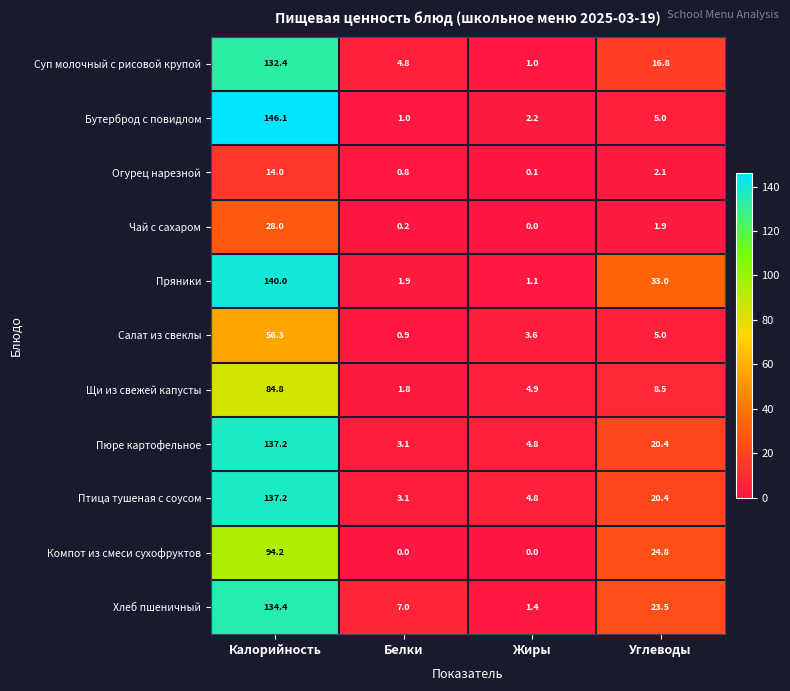

What value does the Компот из смеси сухофруктов series have at Калорийность?

94.2